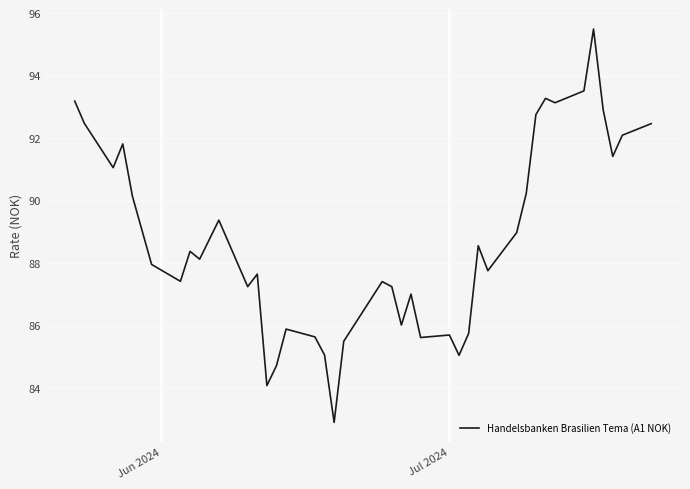

What is the maximum value shown in the chart?

95.5